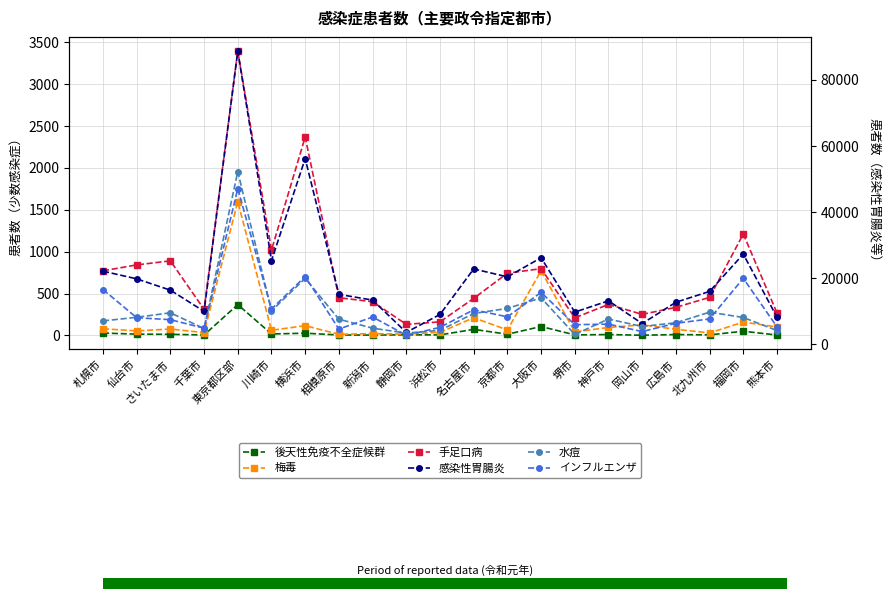

How many data points in インフルエンザ are less than 7694?

10